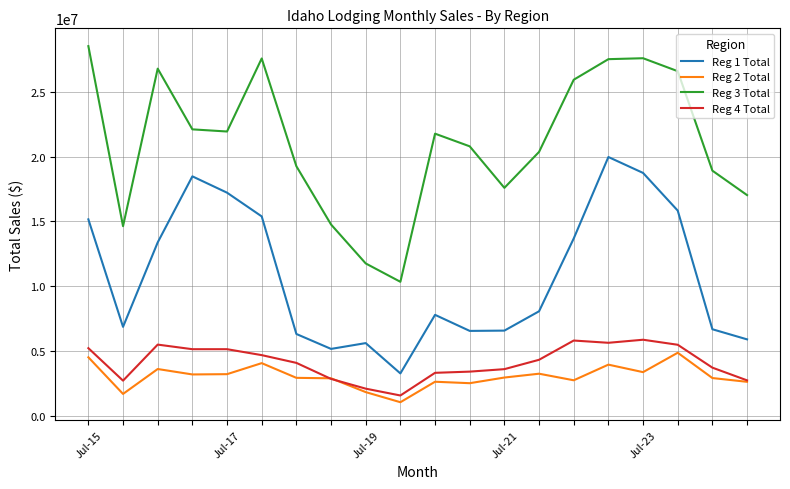

How many lines are shown in the chart?

4